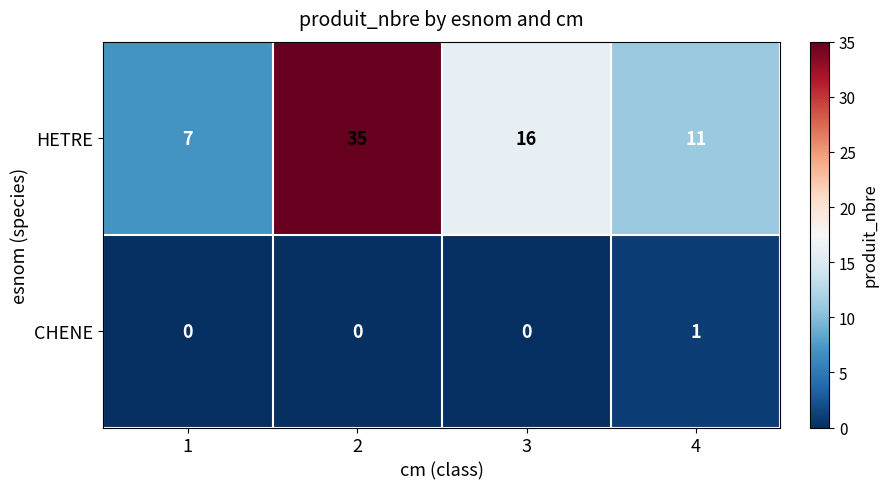

What is the sum of all HETRE values?

69